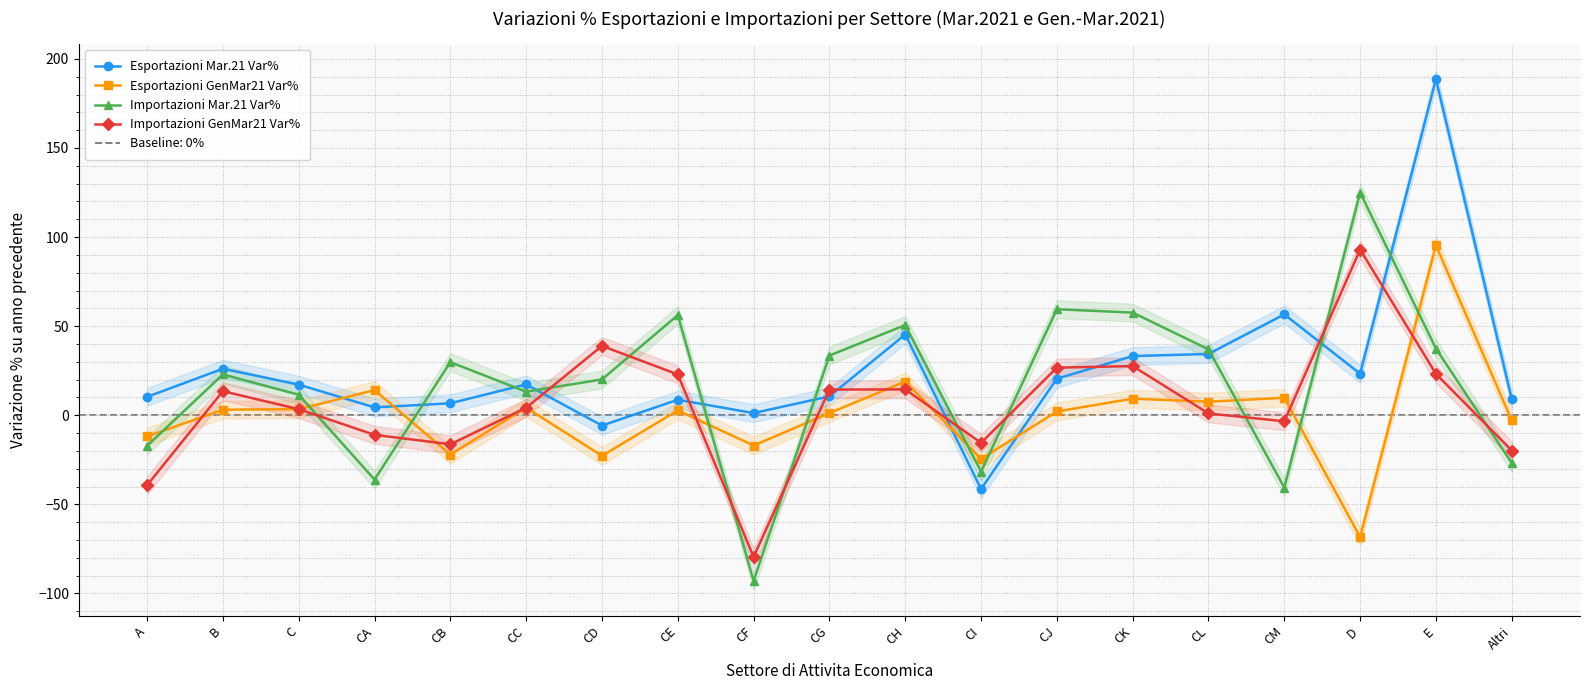

What is the sum of all Importazioni GenMar21 Var% values?

98.5